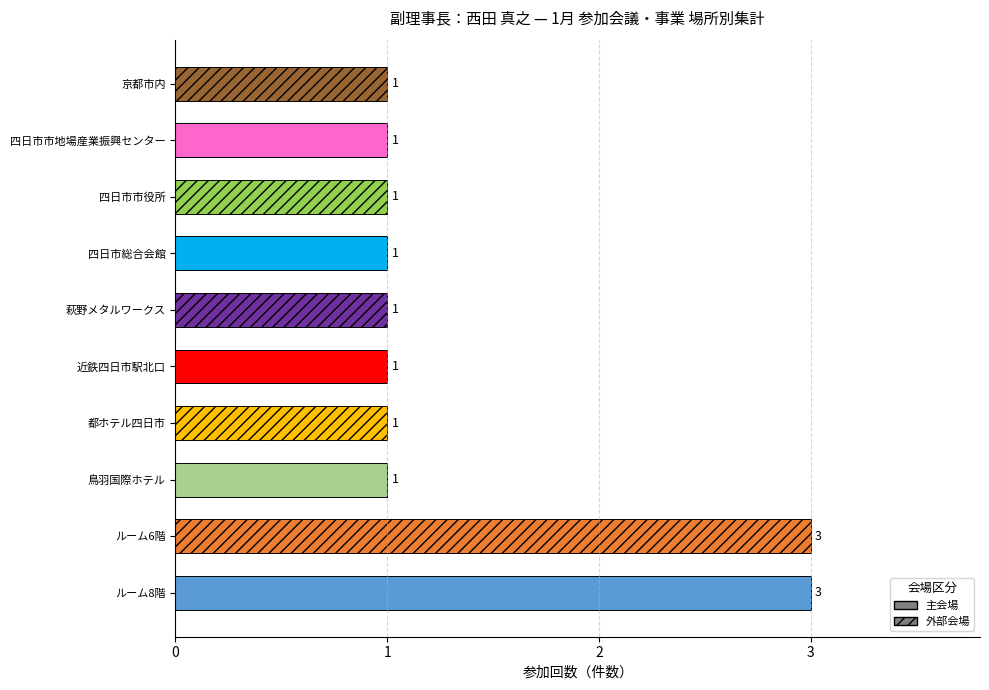

Count the values in the range 1 to 2.

8